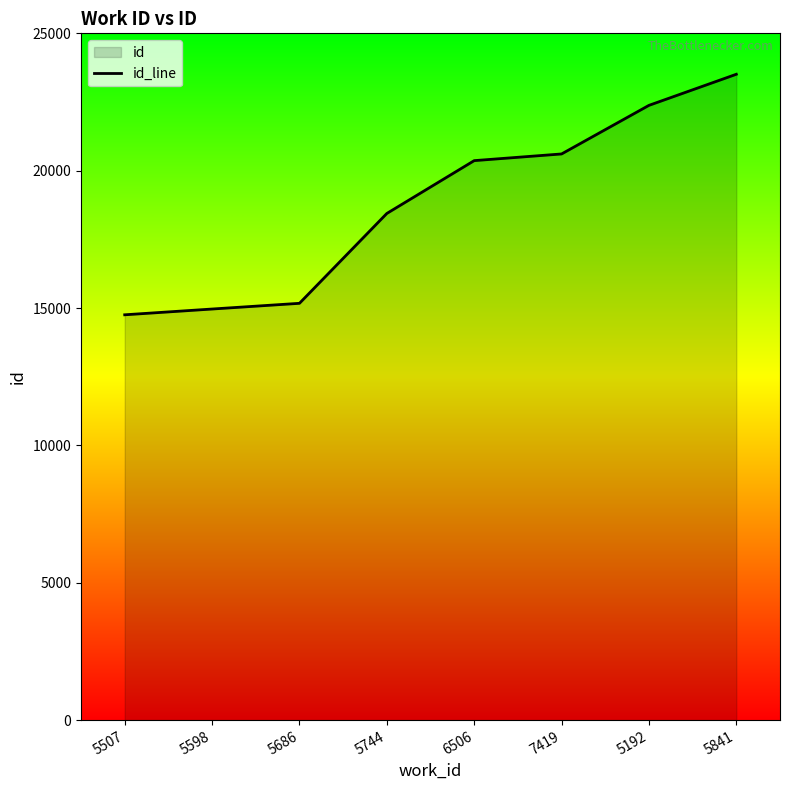

What is the greatest value displayed?

23510